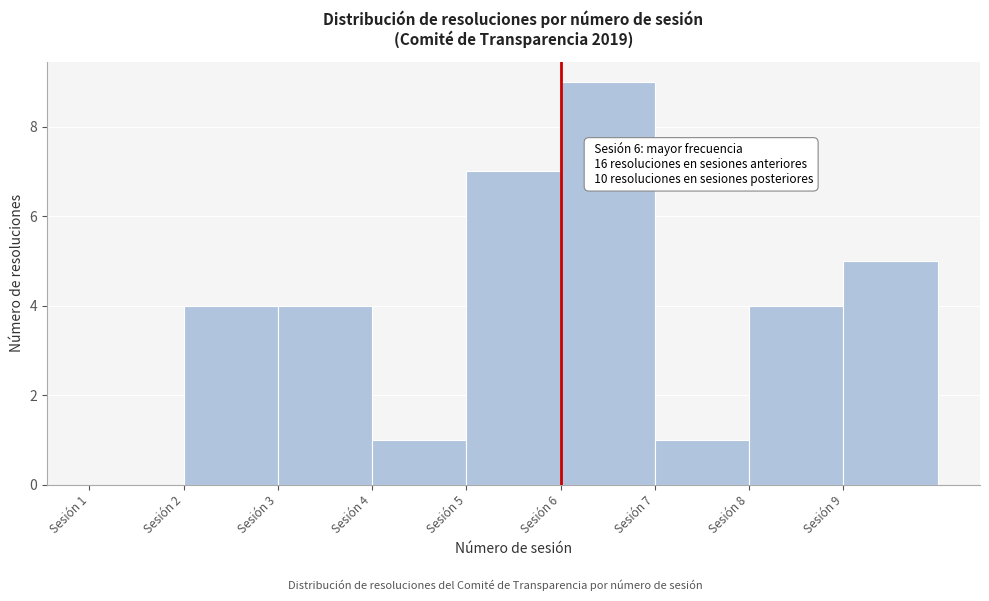

Which range on the x-axis has the tallest bar?

6 to 7